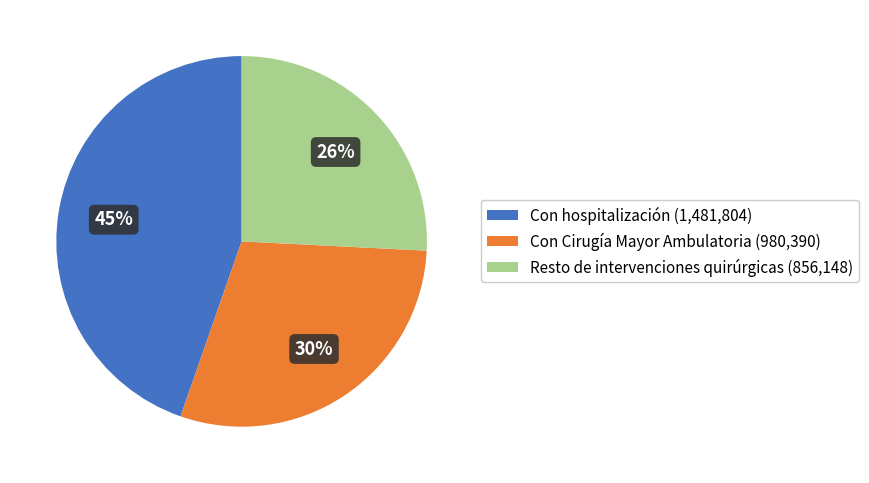

To the nearest percent, what is the average slice percentage?

33%